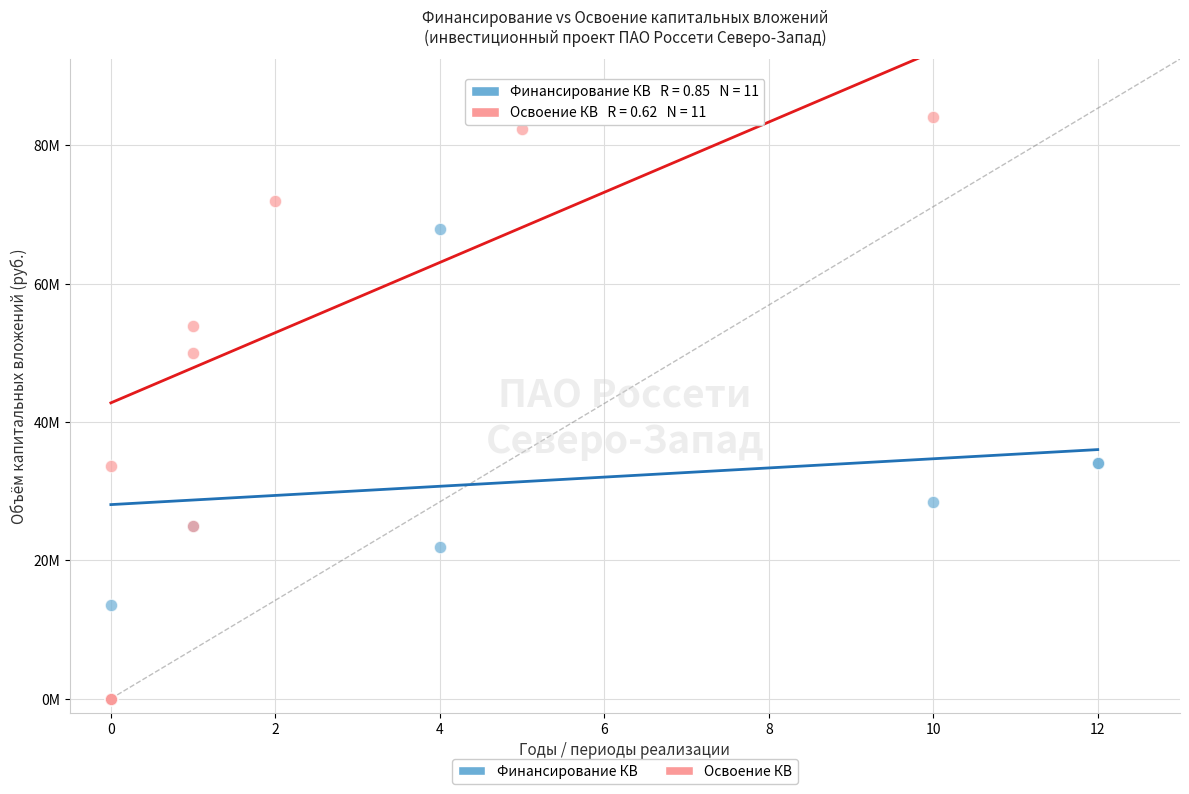

What are all the series names shown in the legend?

Финансирование КВ, Освоение КВ